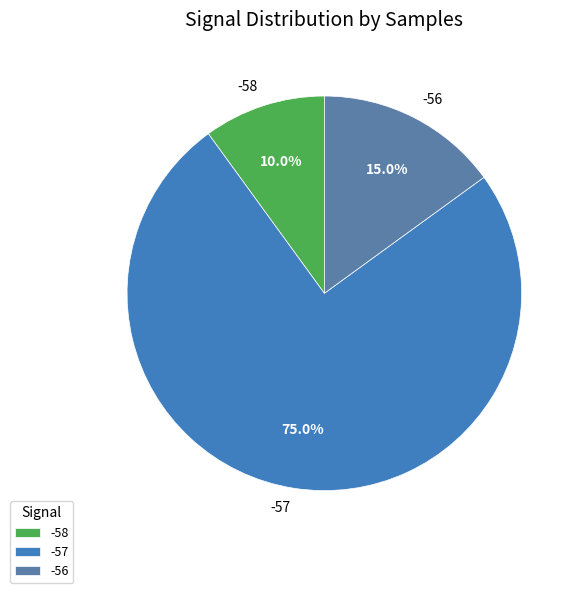

Which has a higher value, -58 or -57?

-57